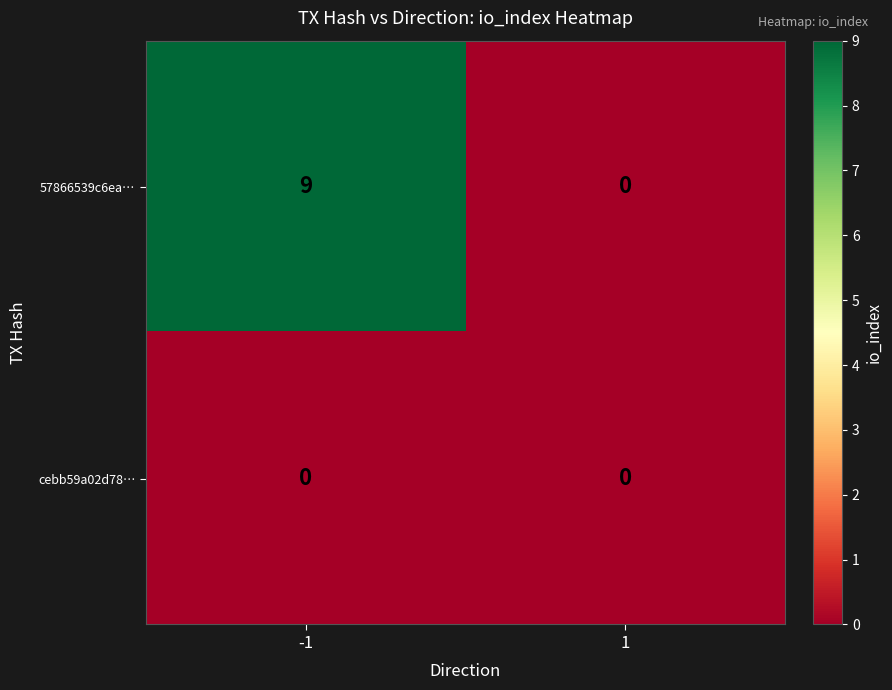

Rank the series by their maximum value, from highest to lowest.

57866539c6ea…, cebb59a02d78…